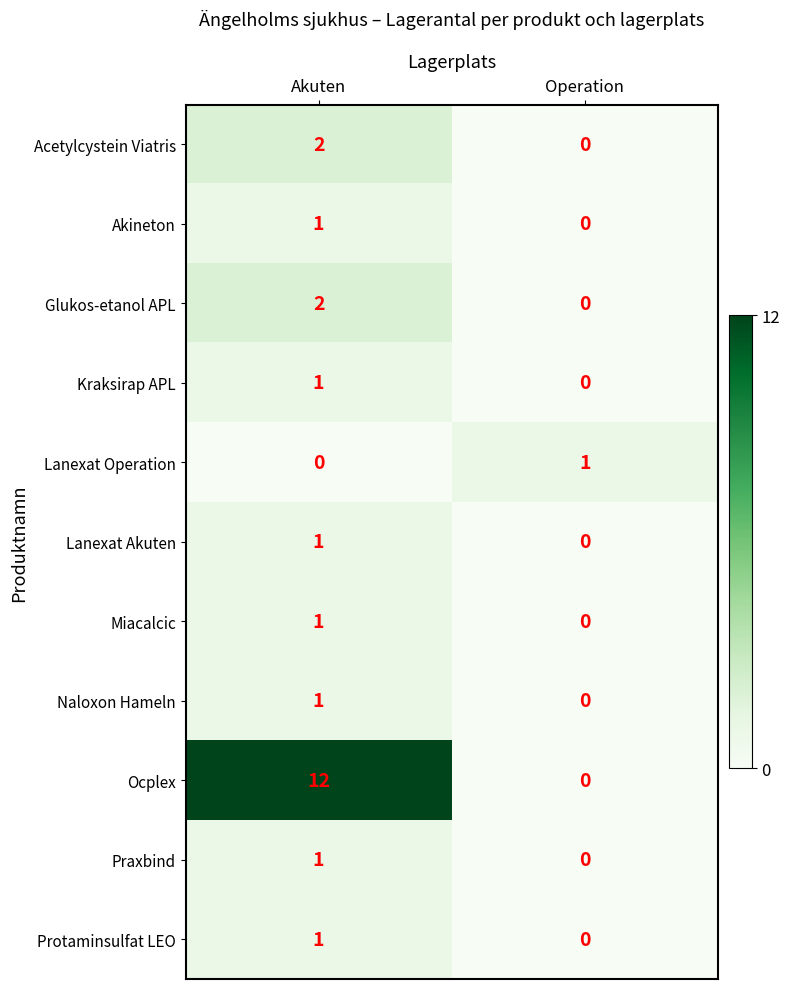

List the labels in order of Akineton value, largest first.

Akuten, Operation